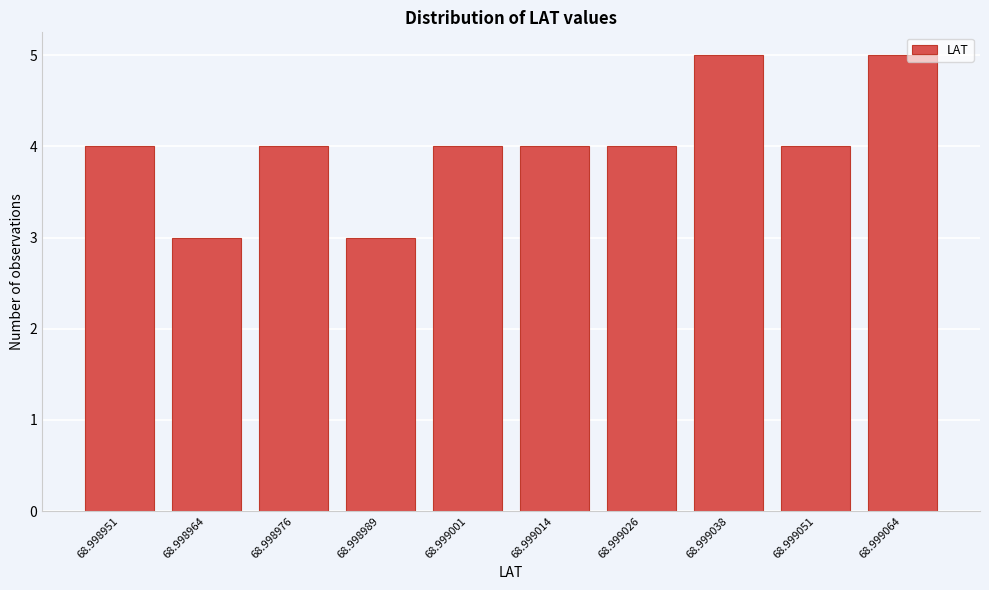

Reading left to right, extract all data points from this chart.

4	3	4	3	4	4	4	5	4	5